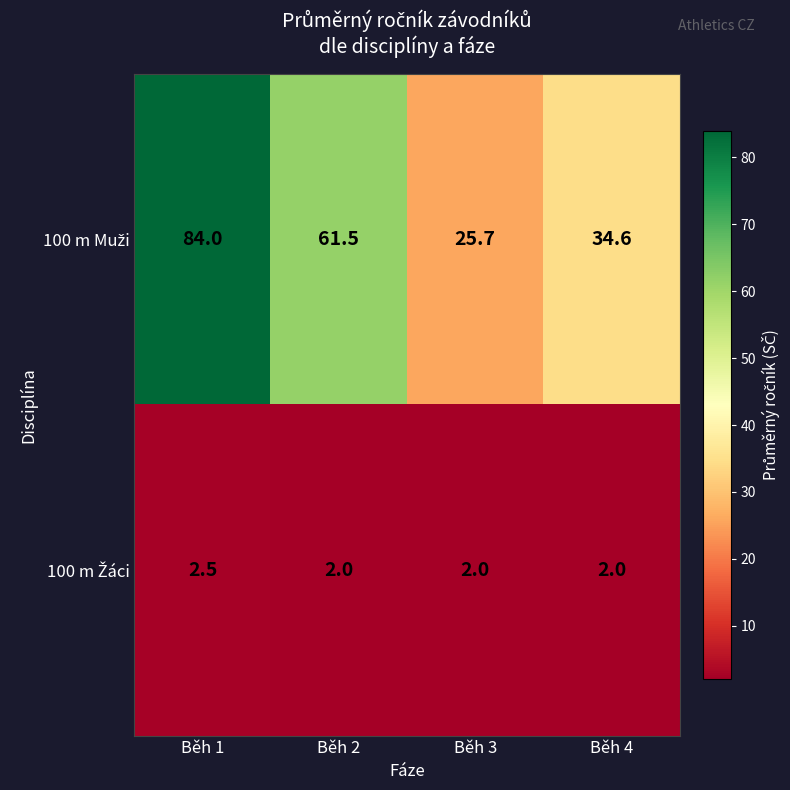

What is the spread (max minus min) of values at Běh 3?

23.7